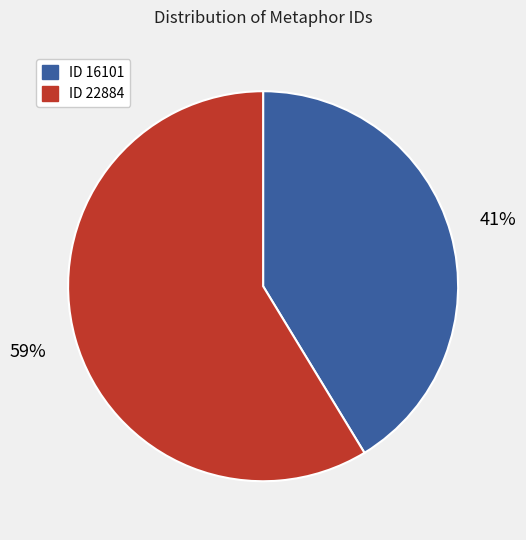

Count the number of slices in the pie.

2